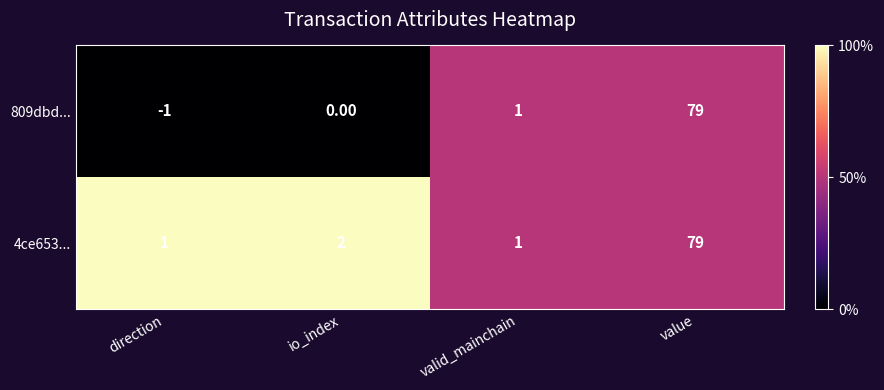

Which series has the largest range (max minus min)?

809dbd...